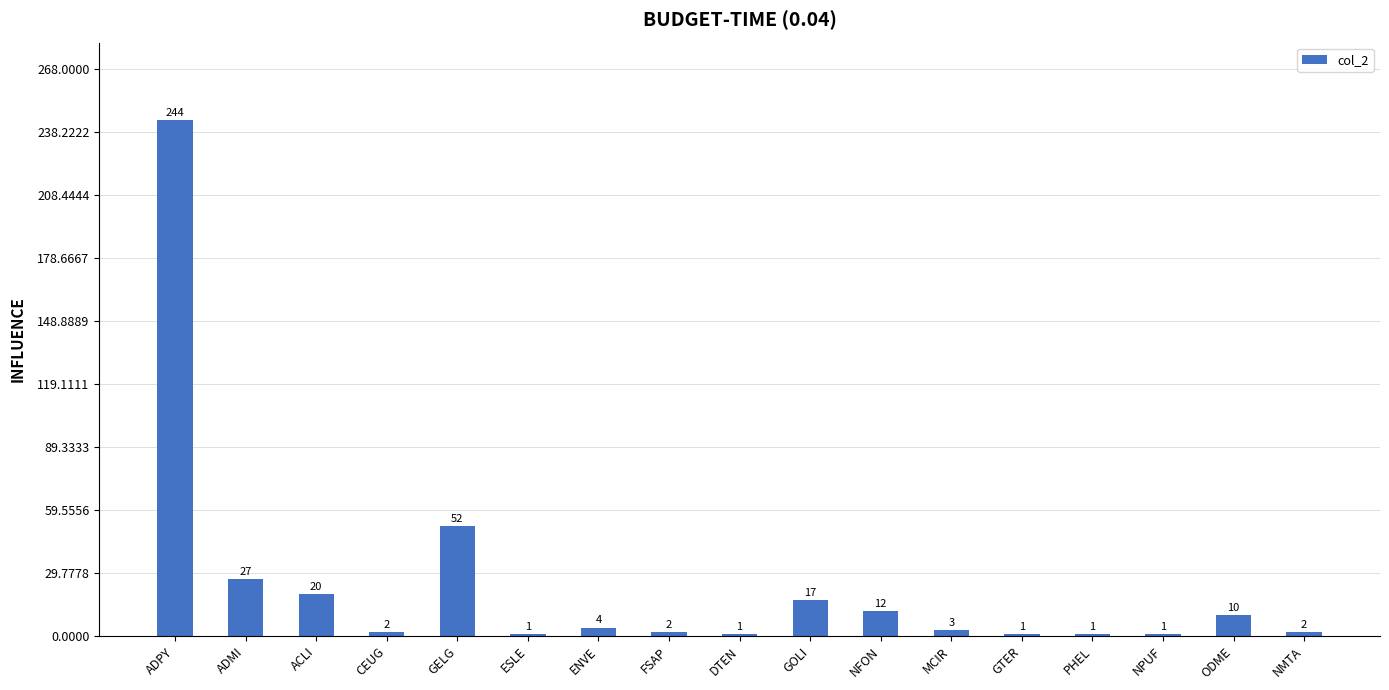

Where does the data first go above 3?

ADPY